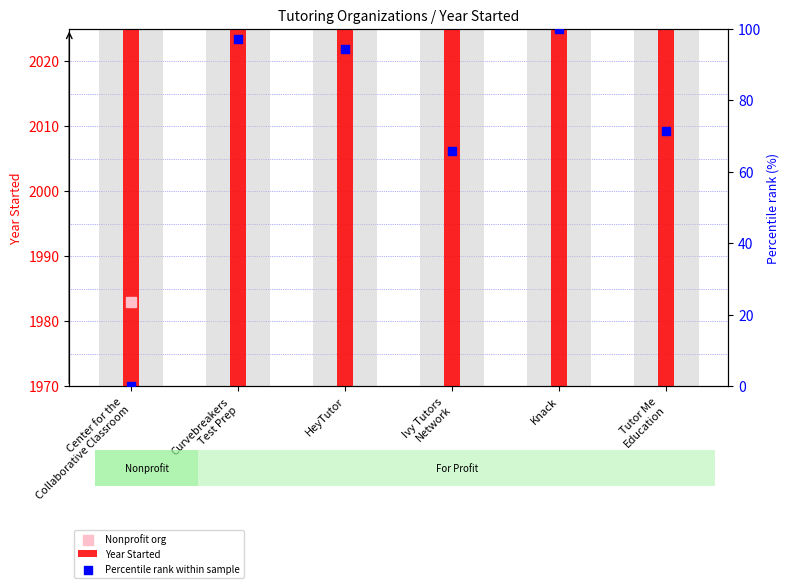

Which series contains the lowest Y value?

Percentile rank within sample